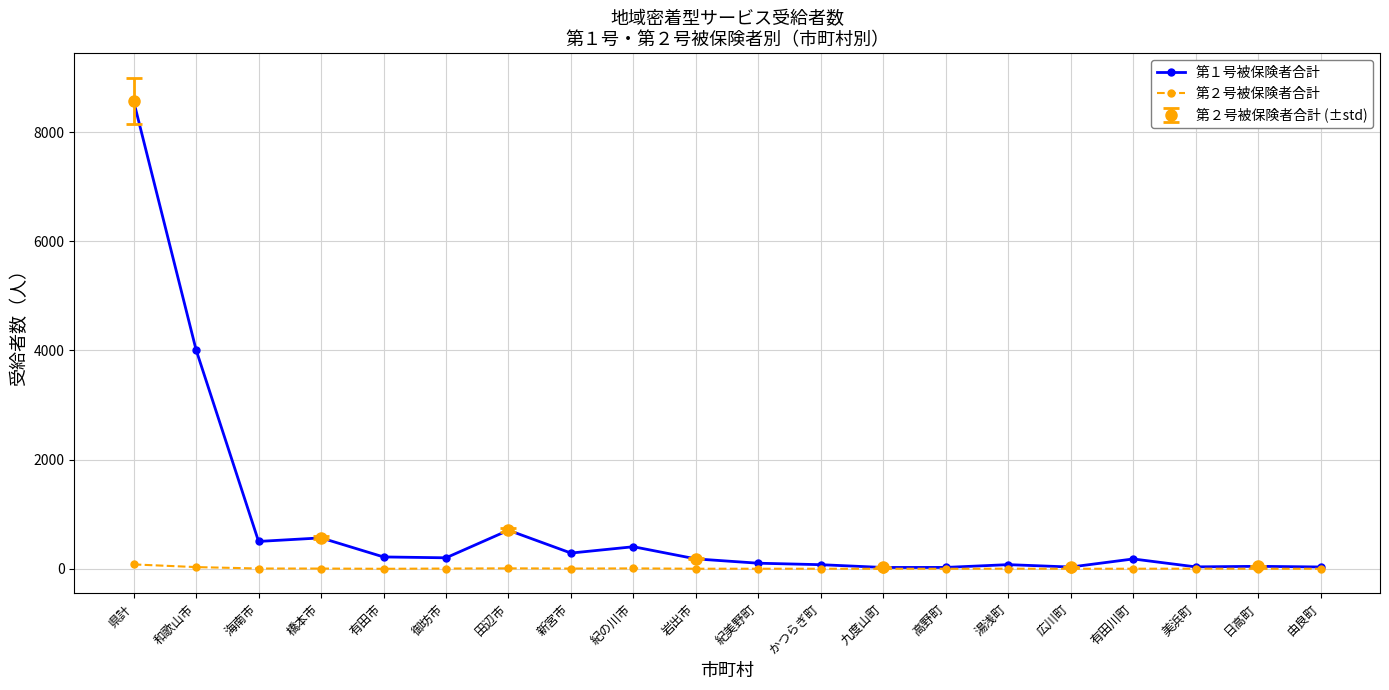

List the labels in order of 第２号被保険者合計 value, largest first.

県計, 和歌山市, 田辺市, 紀の川市, 海南市, 橋本市, 御坊市, 新宮市, 湯浅町, 美浜町, 岩出市, 紀美野町, かつらぎ町, 有田川町, 有田市, 九度山町, 高野町, 広川町, 日高町, 由良町